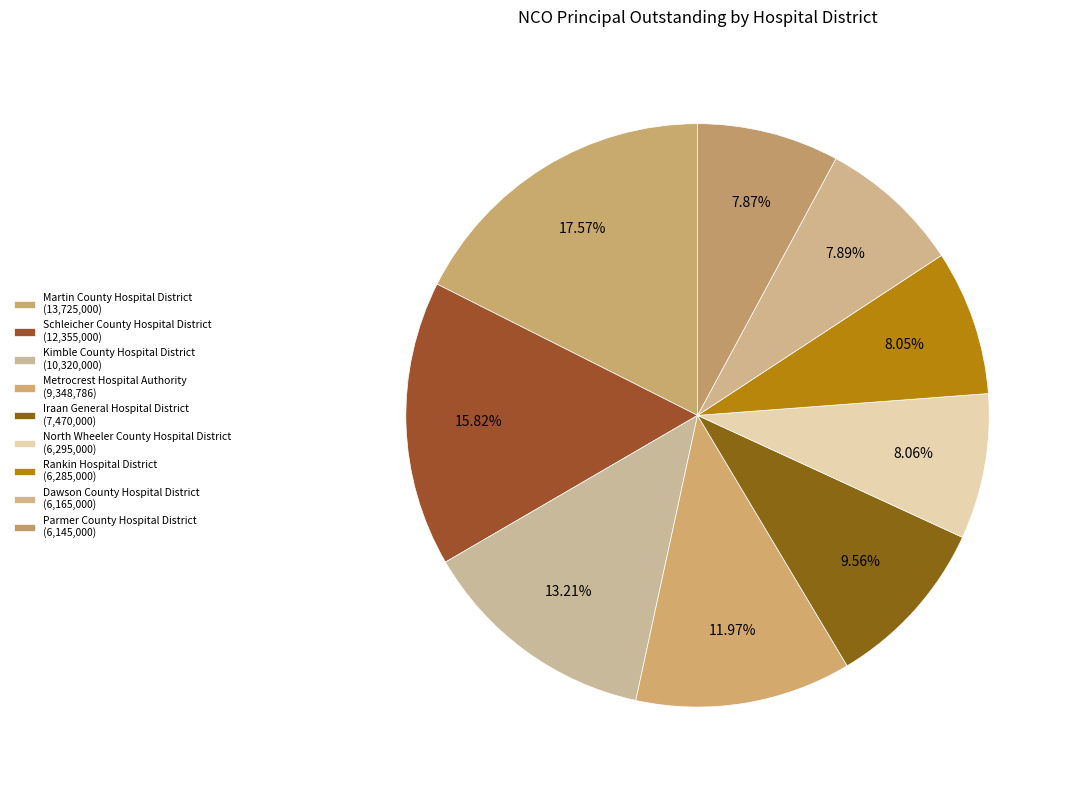

To the nearest percent, what is the combined percentage of Dawson County Hospital District and Rankin Hospital District?

16%